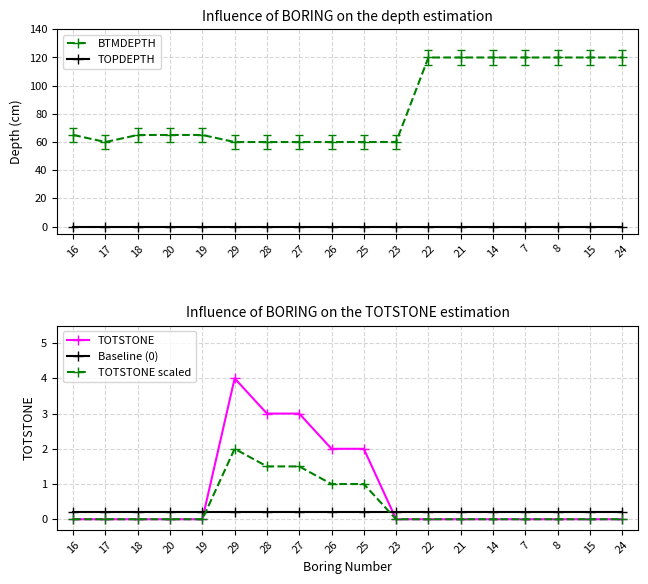

Is it true that BTMDEPTH equals 120.0 at 22?

True